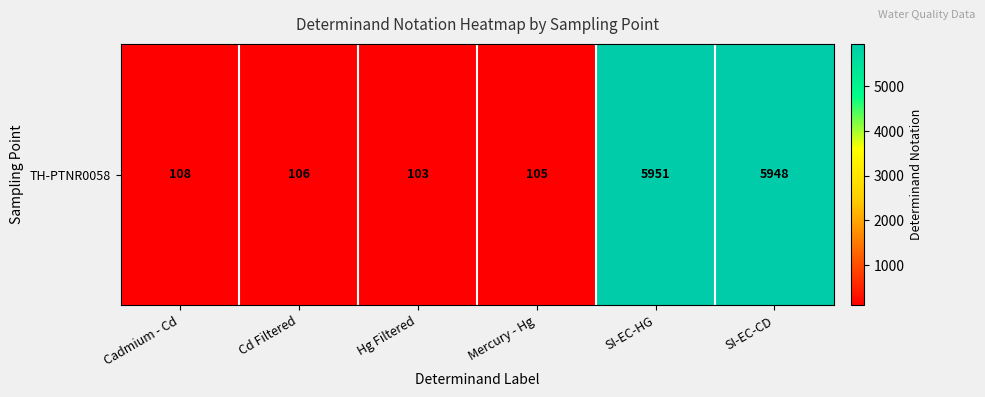

How many values are below 108?

3